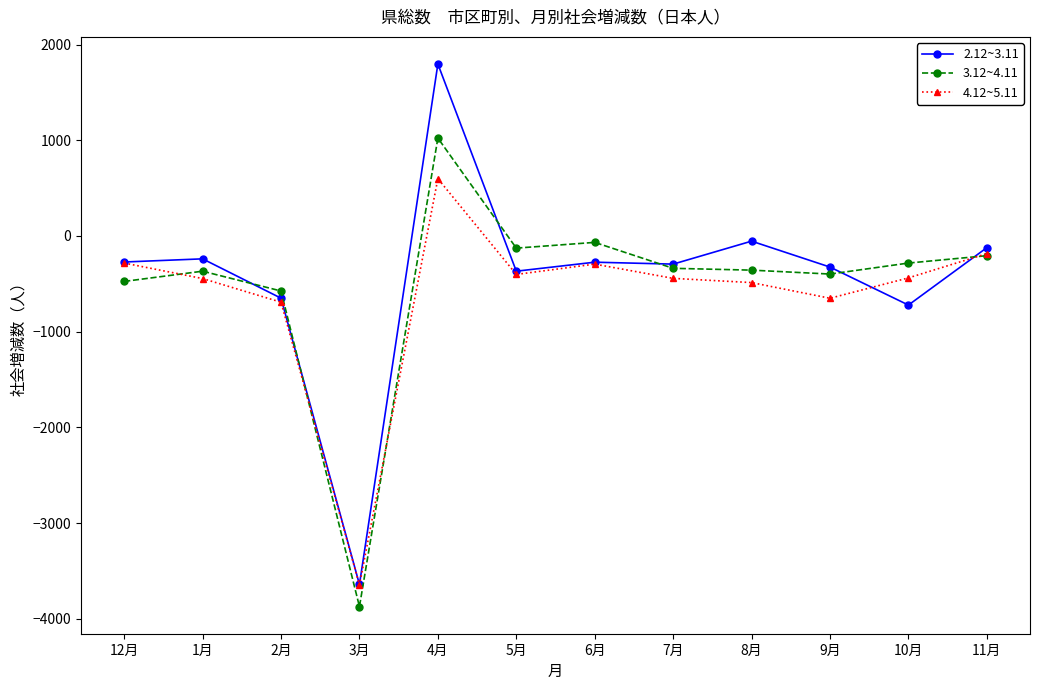

True or false: 3.12~4.11 has more than 1 points higher than both neighbors.

True